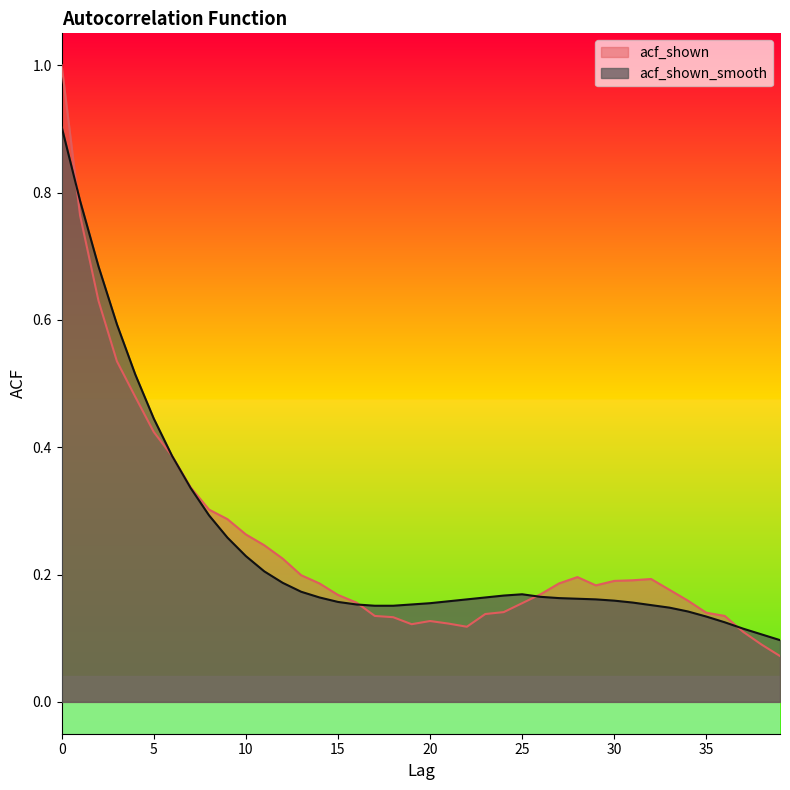

Reading left to right, what are all the values shown in this chart?

acf_shown: 1.0	0.8	0.6	0.5	0.5	0.4	0.4	0.3	0.3	0.3	0.3	0.2	0.2	0.2	0.2	0.2	0.2	0.1	0.1	0.1	0.1	0.1	0.1	0.1	0.1	0.2	0.2	0.2	0.2	0.2	0.2	0.2	0.2	0.2	0.2	0.1	0.1	0.1	0.1	0.1
acf_shown_smooth: 0.9	0.8	0.7	0.6	0.5	0.4	0.4	0.3	0.3	0.3	0.2	0.2	0.2	0.2	0.2	0.2	0.2	0.2	0.2	0.2	0.2	0.2	0.2	0.2	0.2	0.2	0.2	0.2	0.2	0.2	0.2	0.2	0.2	0.1	0.1	0.1	0.1	0.1	0.1	0.1